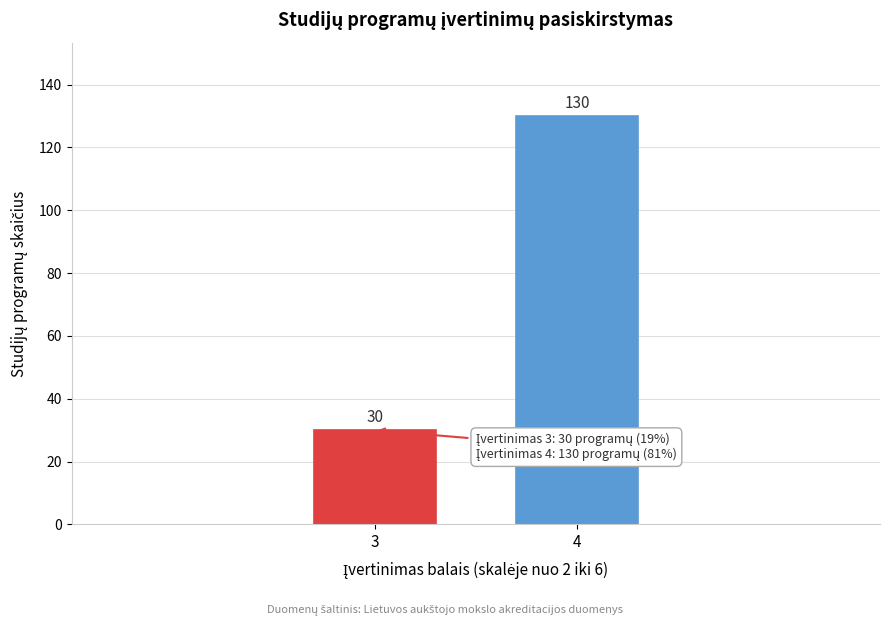

Reading left to right, transcribe all the data shown in this chart.

3=30	4=130